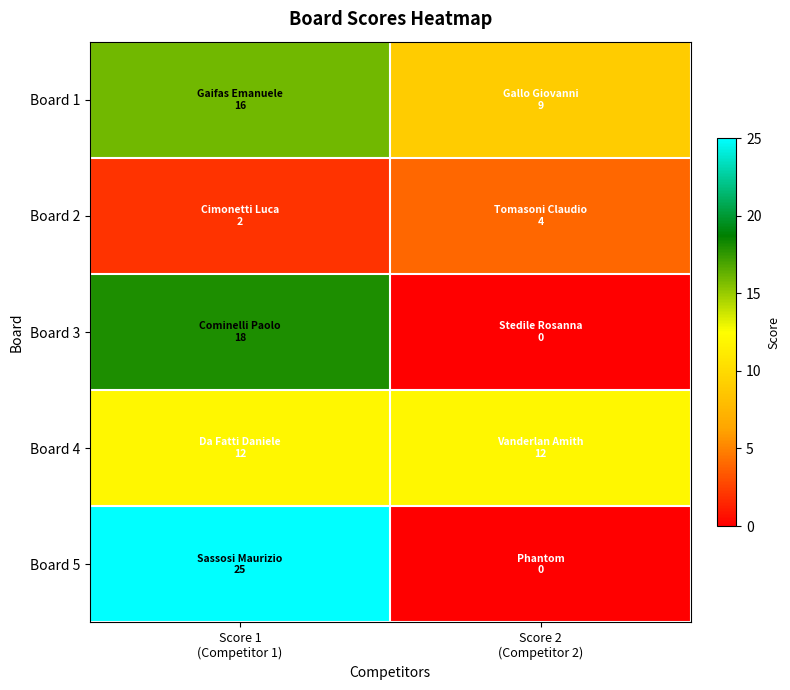

At Score 1 (Competitor 1), list the series in order from smallest to largest.

Board 2, Board 4, Board 1, Board 3, Board 5